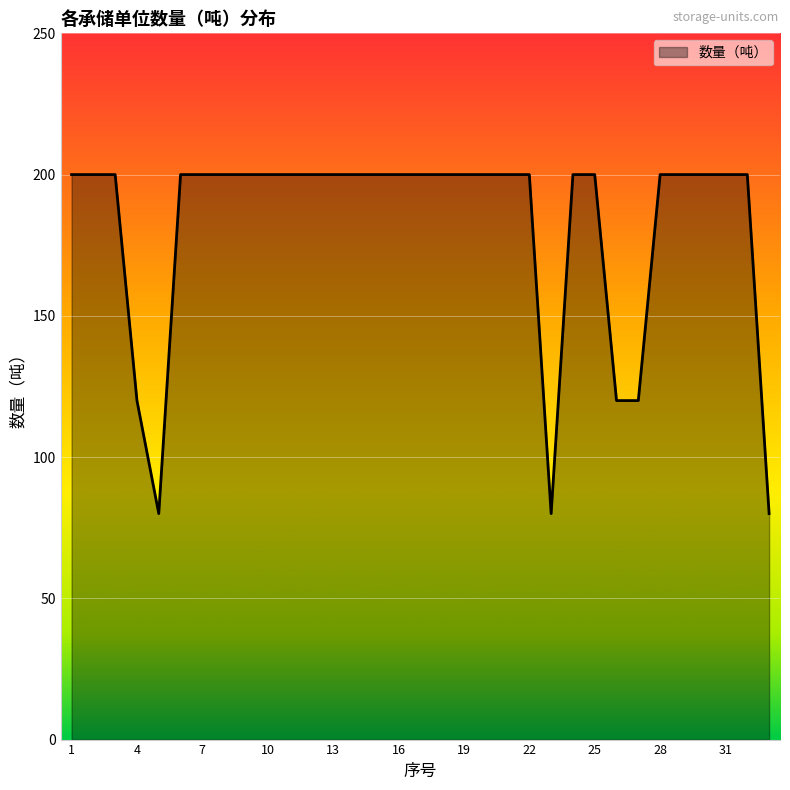

Does the chart display data point markers on the line(s)?

No